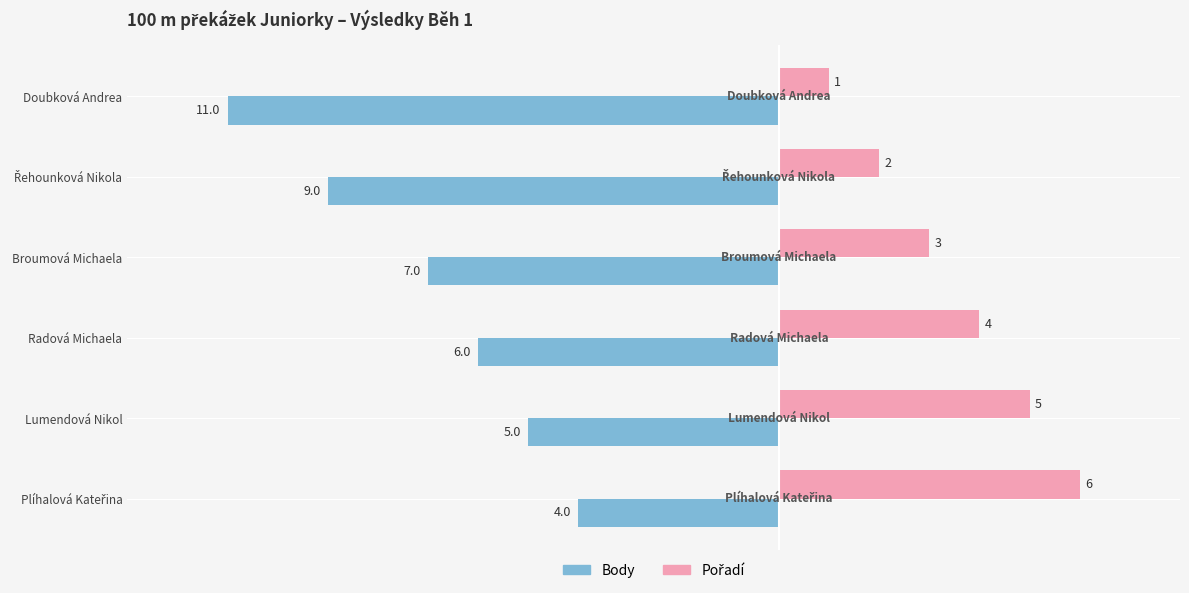

Which series has the widest spread of values?

Body